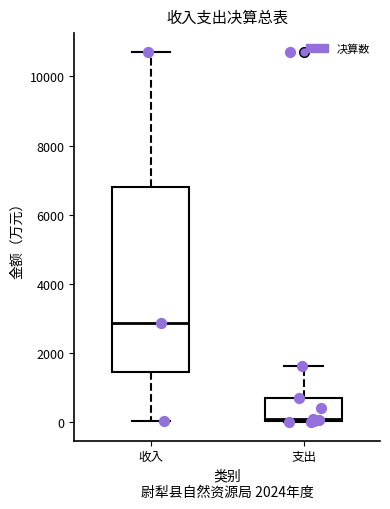

Which box has the highest median line?

收入